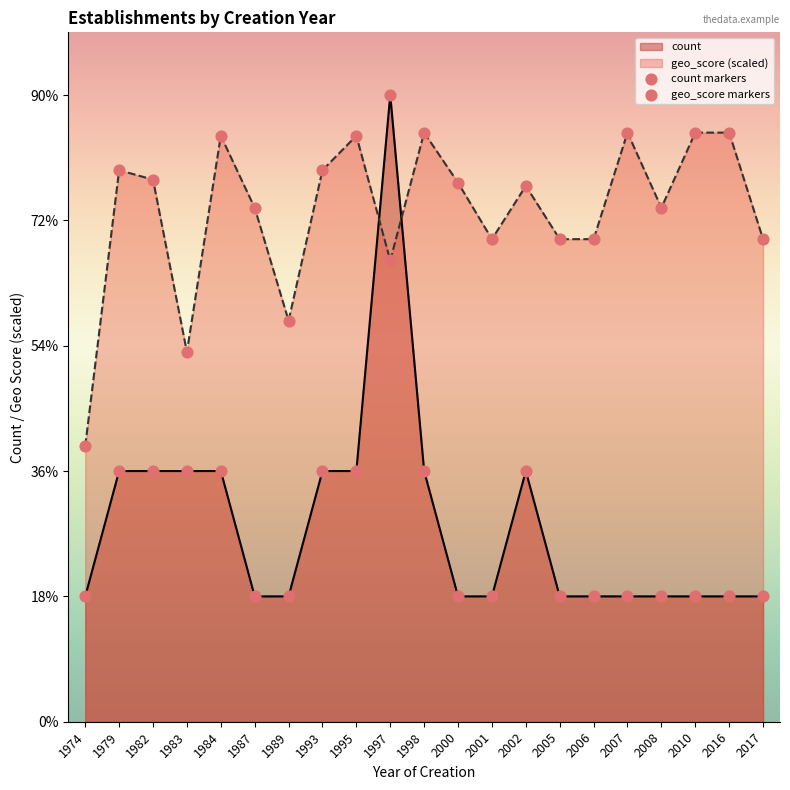

What is the total value across all series at 1982?

6.3